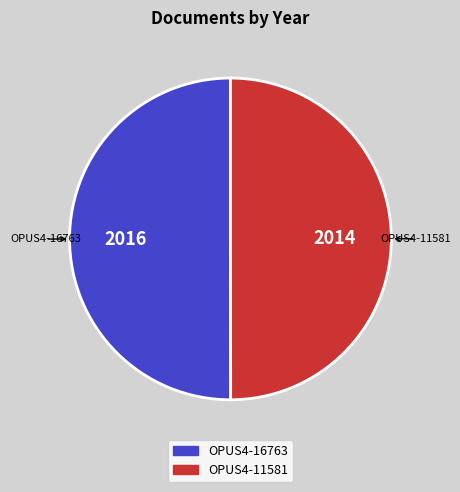

Is the sum of OPUS4-16763 and OPUS4-11581 greater than half?

Yes